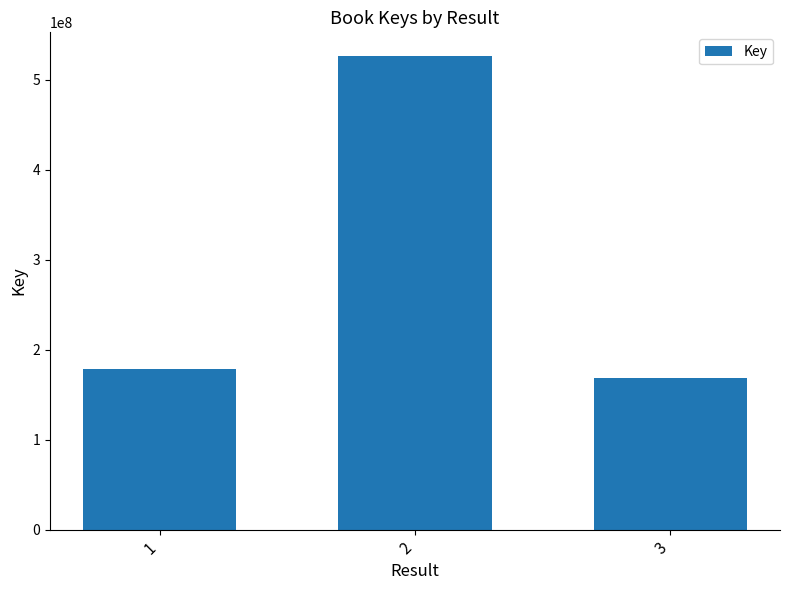

Read the value at 1, to the nearest 10.

178014820